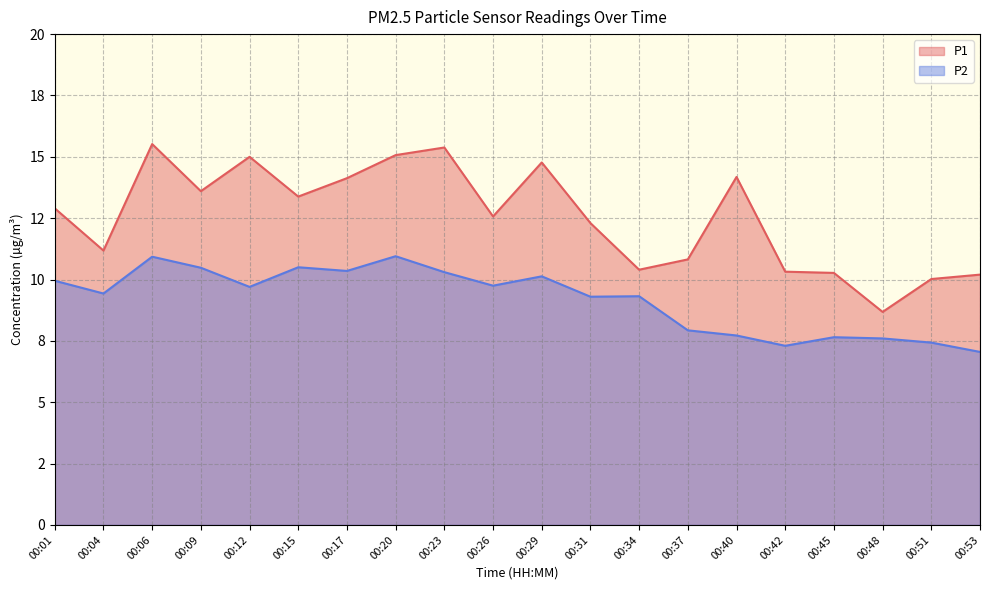

Is it true that P1 equals 15.5 at 00:06?

True